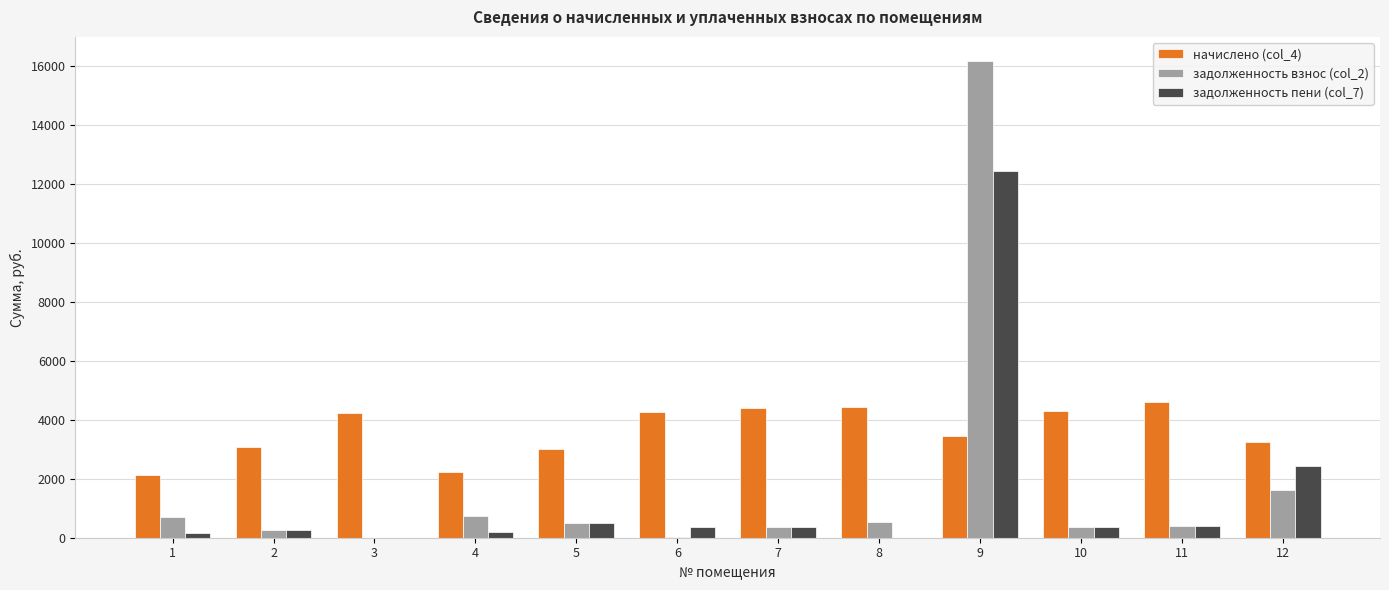

What is the greatest value displayed?

16187.3